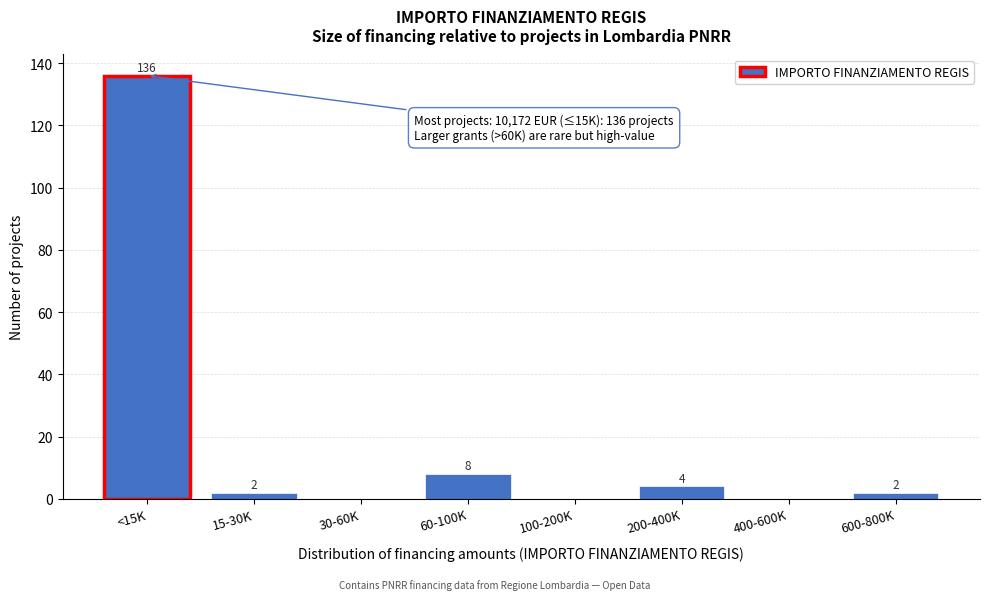

Reading left to right, list all the values displayed in this chart.

<15K=136	15-30K=2	30-60K=0	60-100K=8	100-200K=0	200-400K=4	400-600K=0	600-800K=2